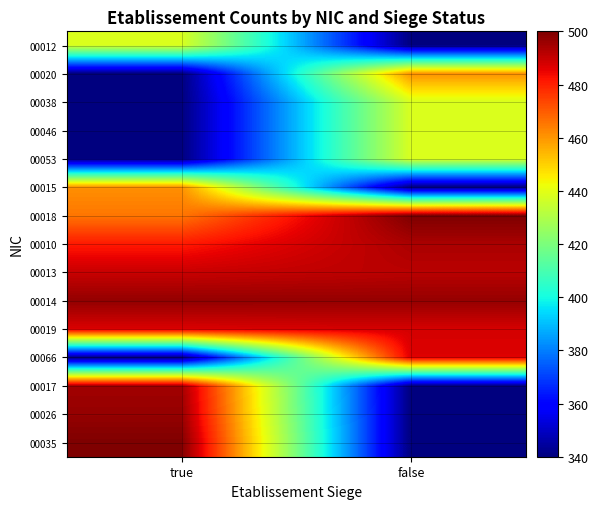

How many distinct data groups are displayed?

15